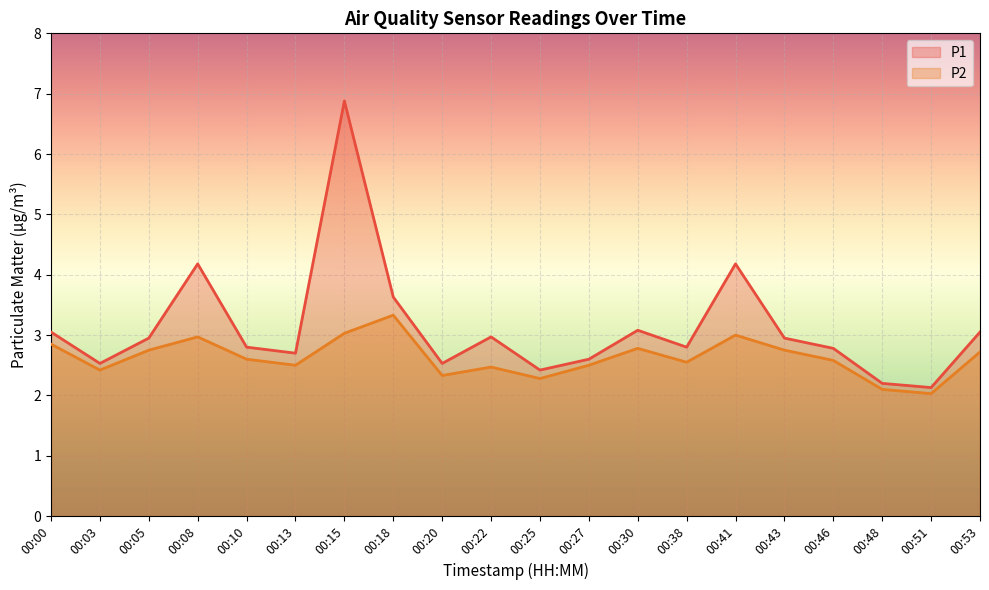

At which label does P2 reach its peak?

00:18